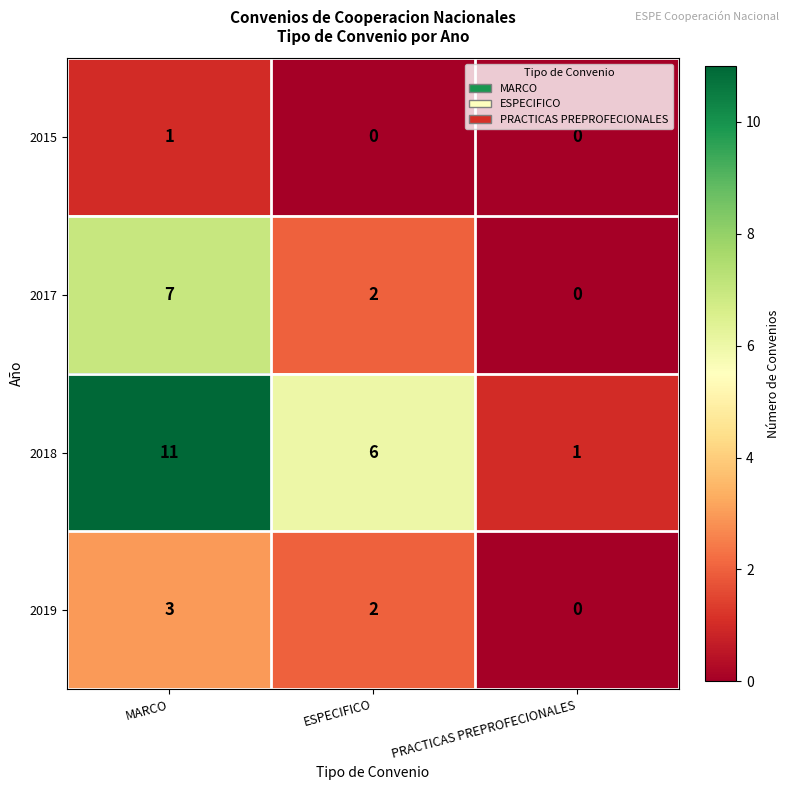

How many distinct data groups are displayed?

4